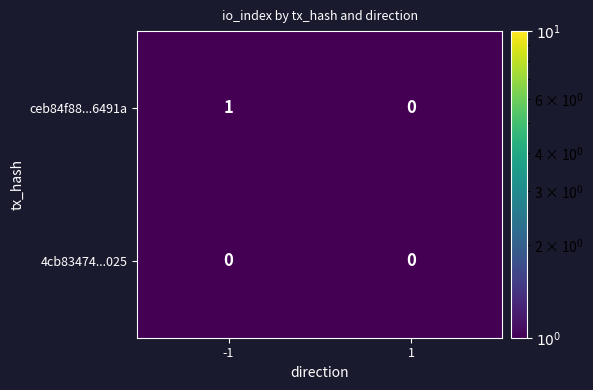

What is the greatest value displayed?

1